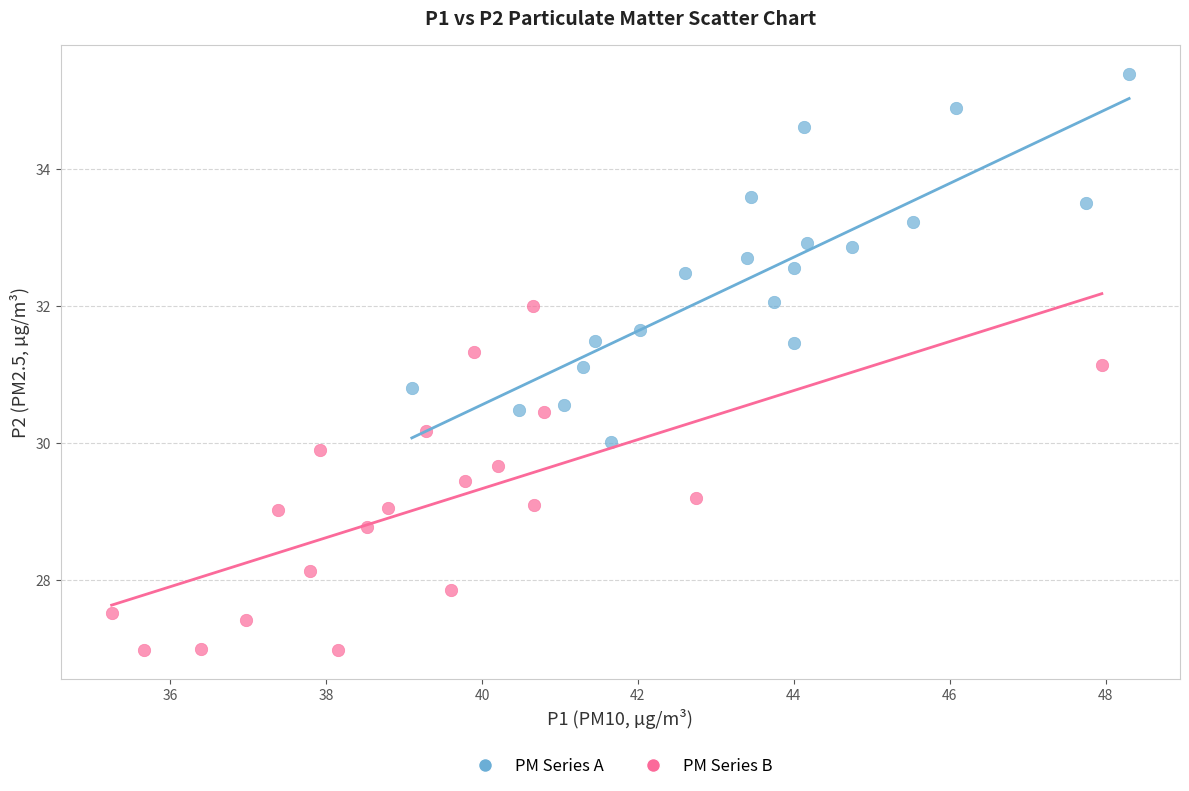

Which series contains the lowest Y value?

PM Series B